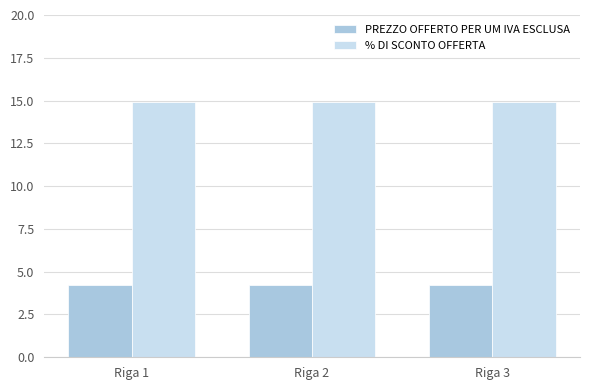

What is the smallest value displayed?

4.2